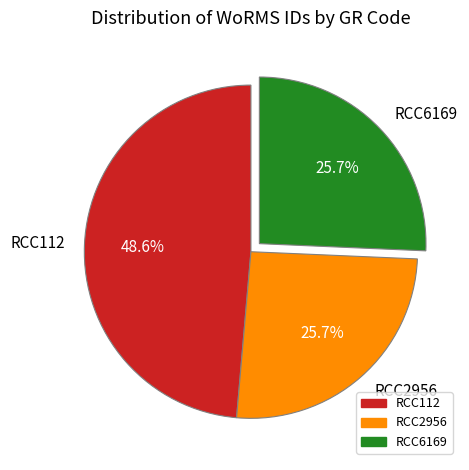

Which slice is the largest?

RCC112